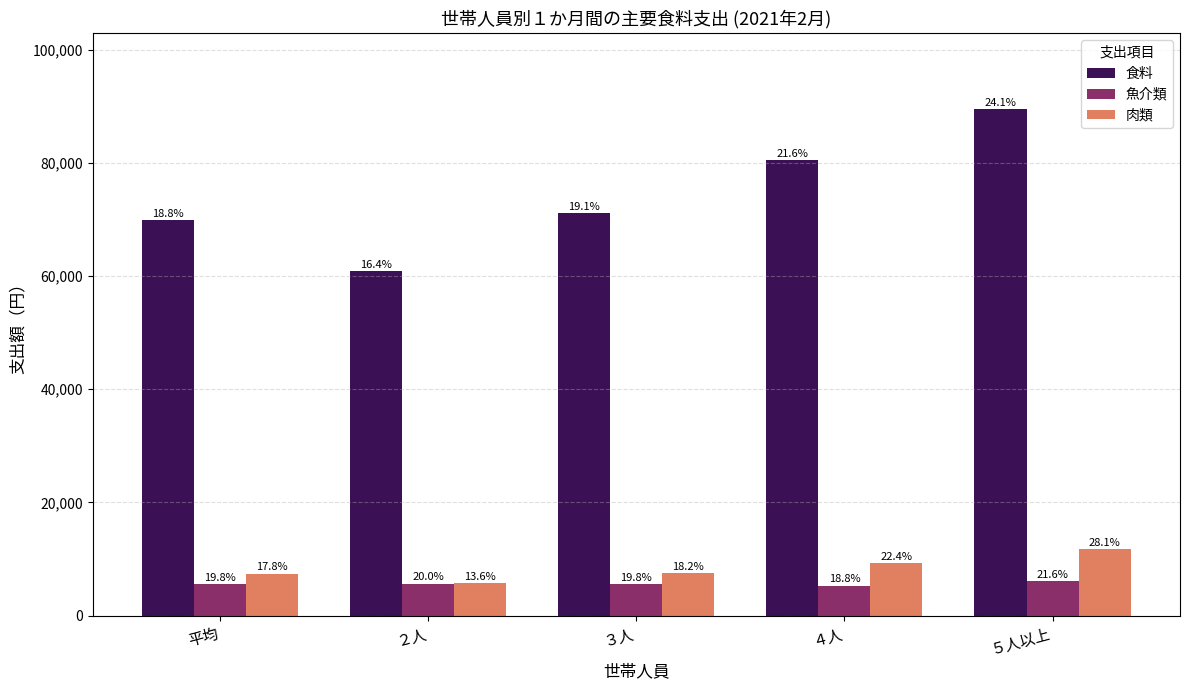

Is the value of 食料 at ５人以上 greater than the value of 肉類 at ３人?

Yes